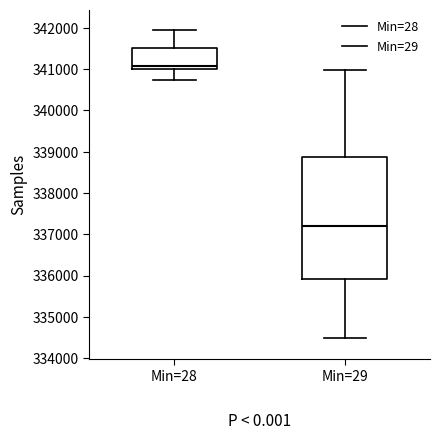

Reading left to right, transcribe this box plot: for each box, give where its median line is, the range the box spans, and where its two whiskers end, as read against the y-axis. The values are not printed on the chart, so give them approximately, as read against the axis.

Min=28: median 341100, box 341000 to 341500, whiskers 340700 to 341900
Min=29: median 337200, box 335900 to 338900, whiskers 334500 to 341000